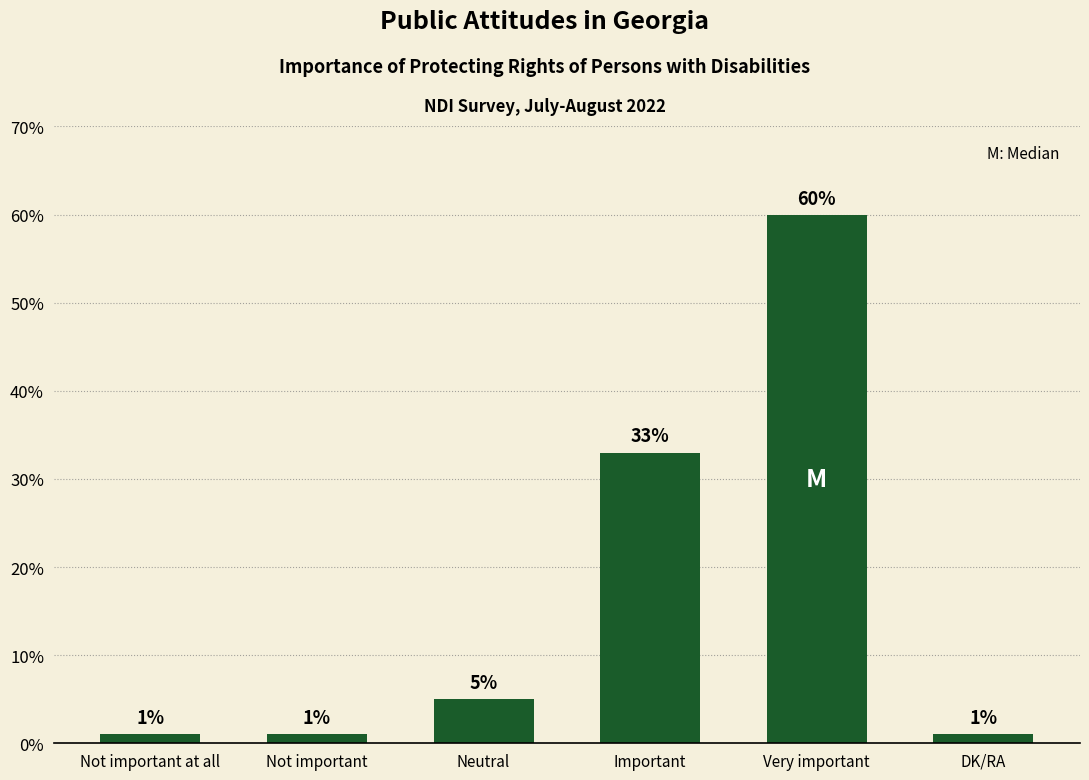

Is it true that the value at DK/RA is 1?

True